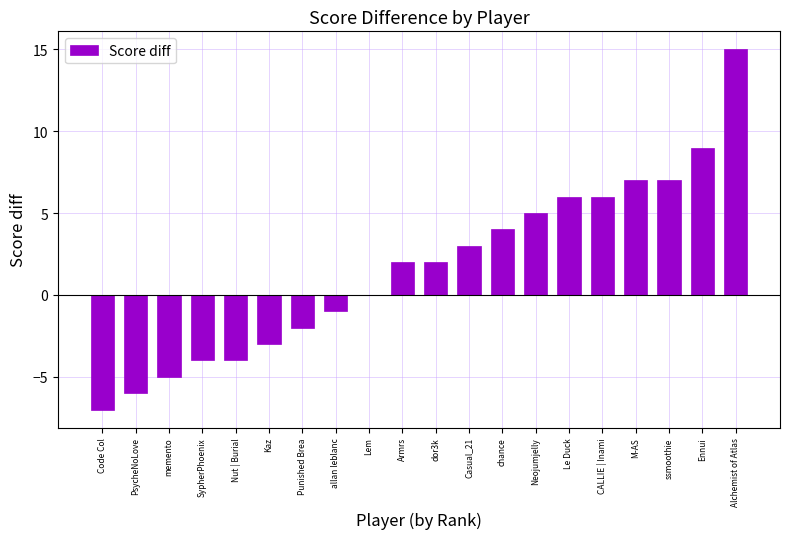

What is the greatest value displayed?

15